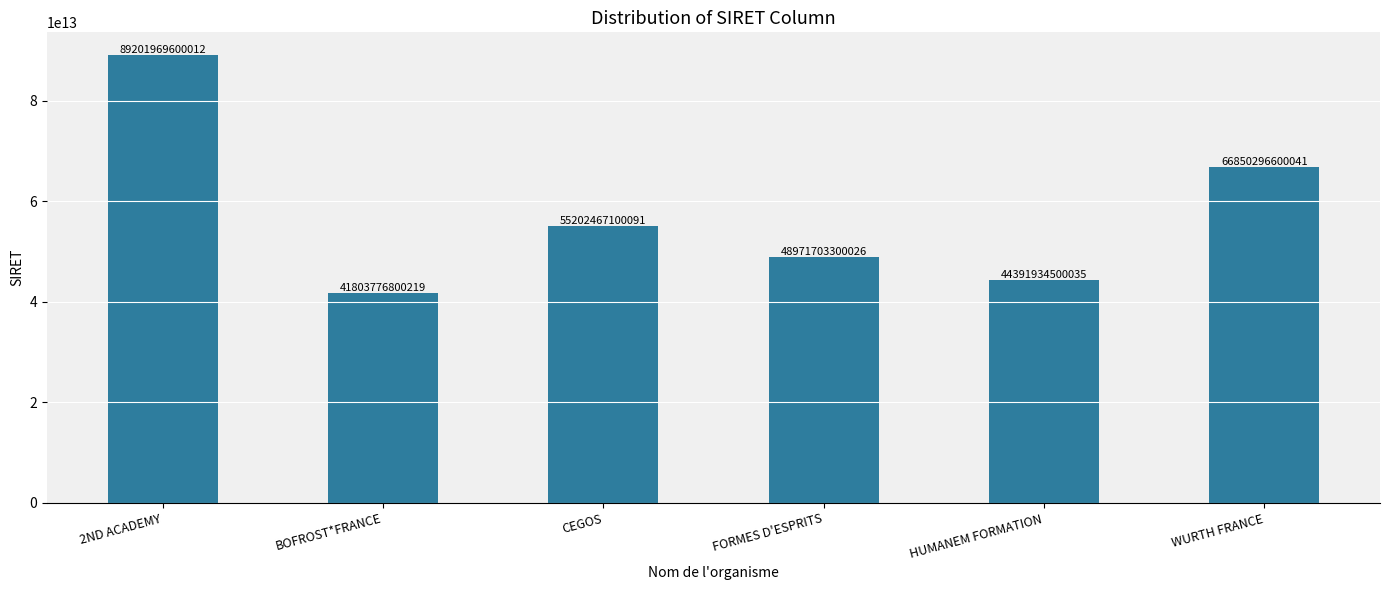

Between FORMES D'ESPRITS and WURTH FRANCE, which is larger?

WURTH FRANCE